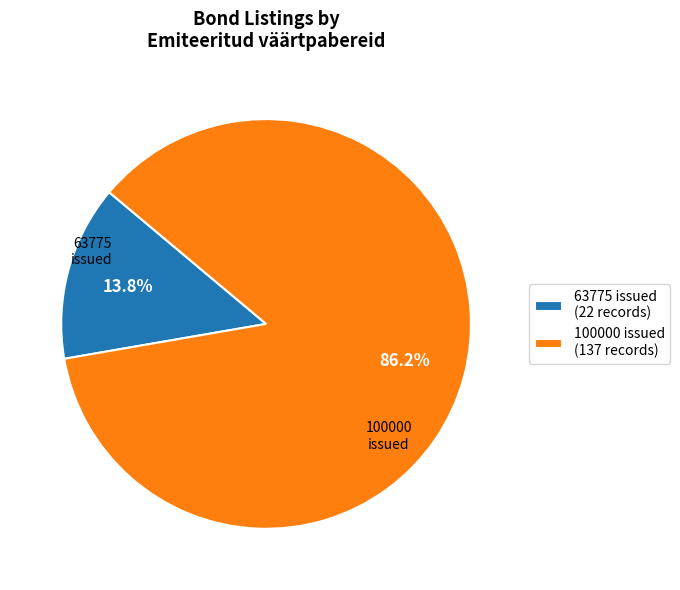

Is there a majority slice in this chart?

Yes